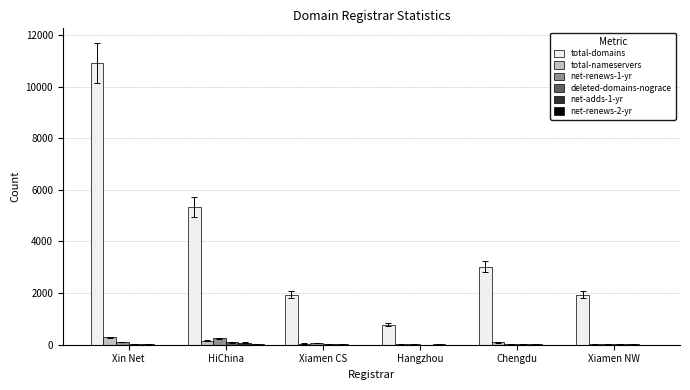

Count the number of data series in this chart.

6